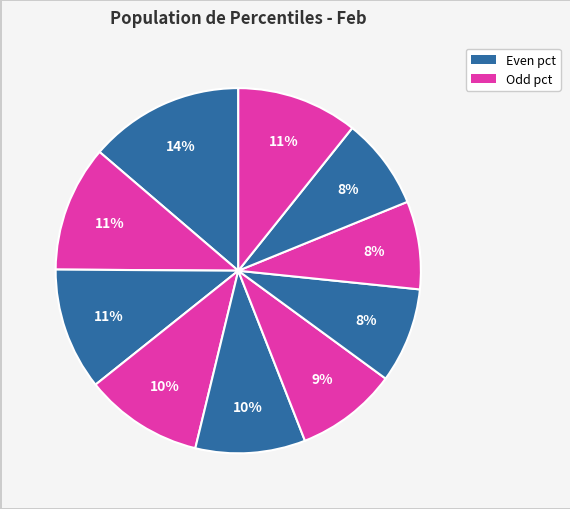

How many segments does this pie chart have?

10